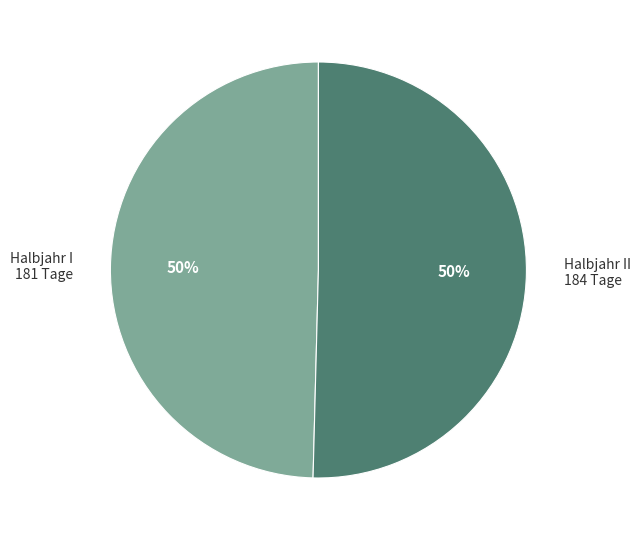

Do Halbjahr II 184 Tage and Halbjahr I 181 Tage together represent more than half of the pie?

Yes